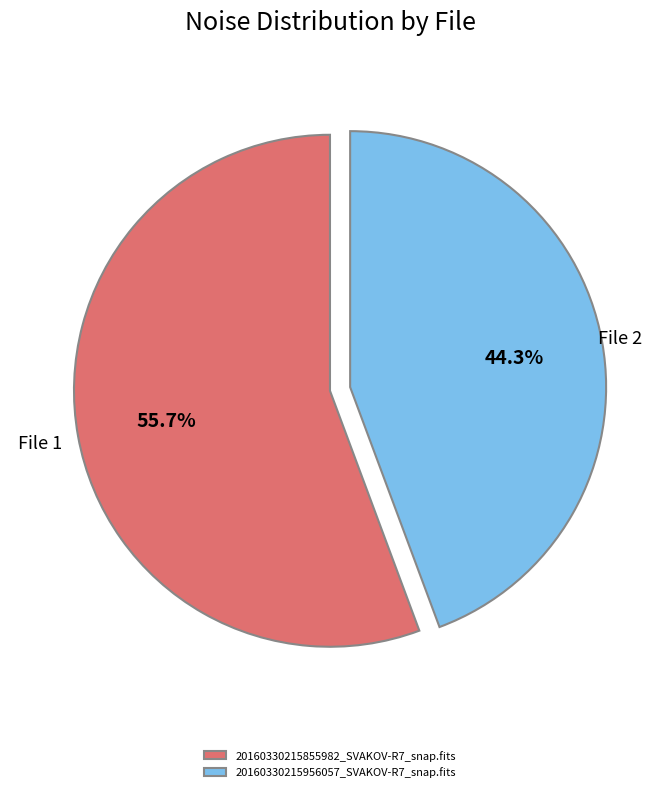

What is the smallest slice in the pie chart?

20160330215956057_SVAKOV-R7_snap.fits